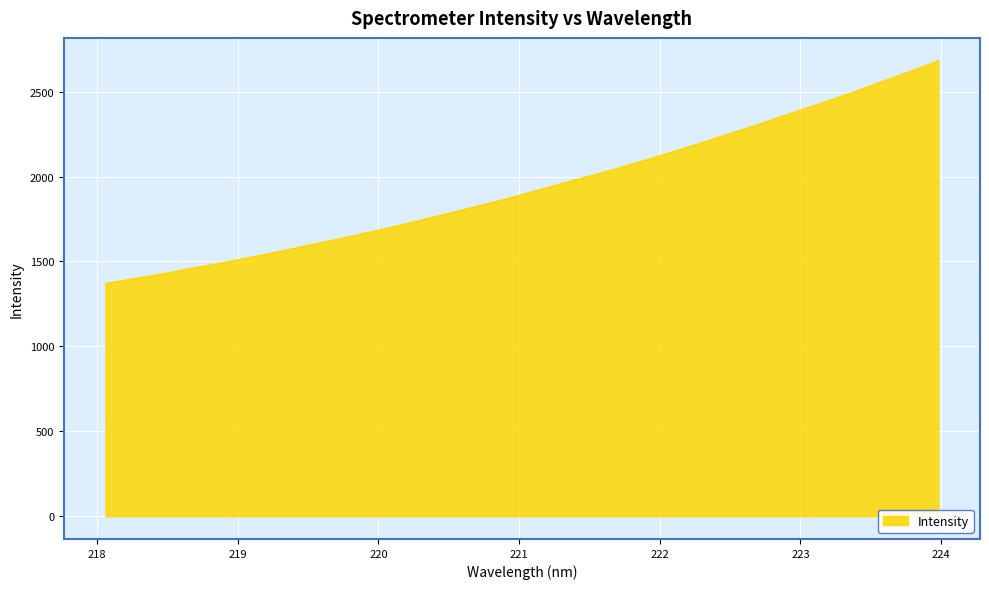

What is the difference between the second highest and second lowest values?

1224.7